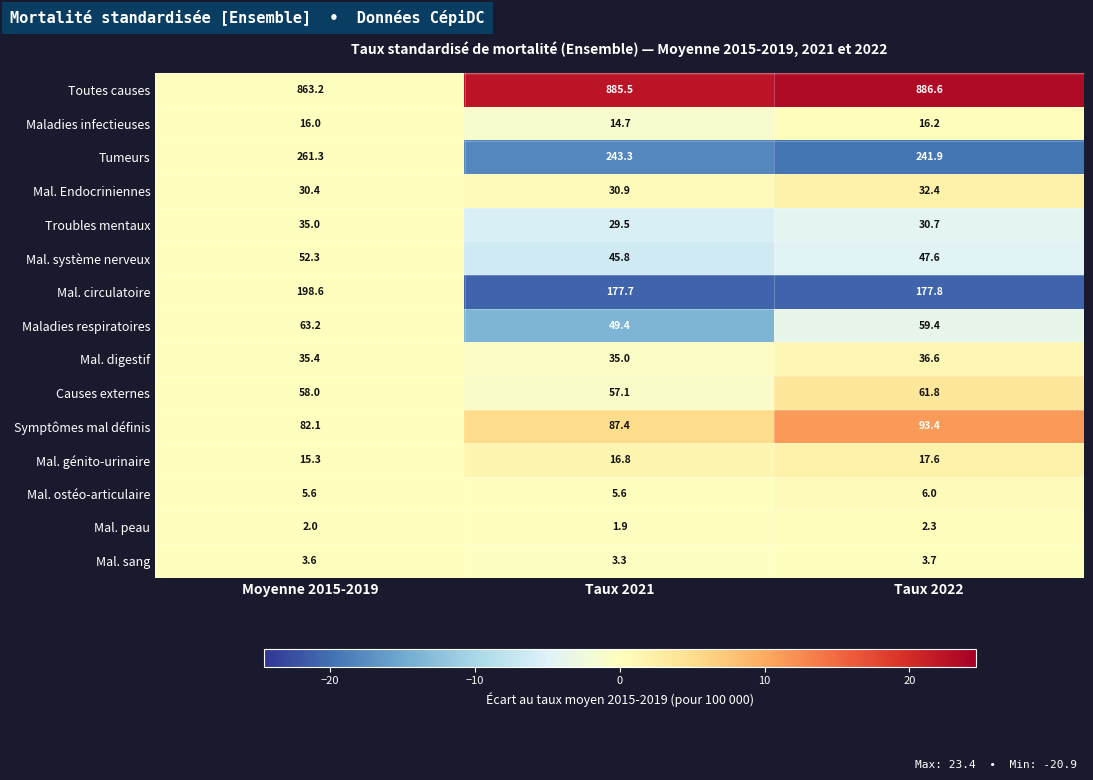

What value does the Symptômes mal définis series have at Taux 2021?

87.4